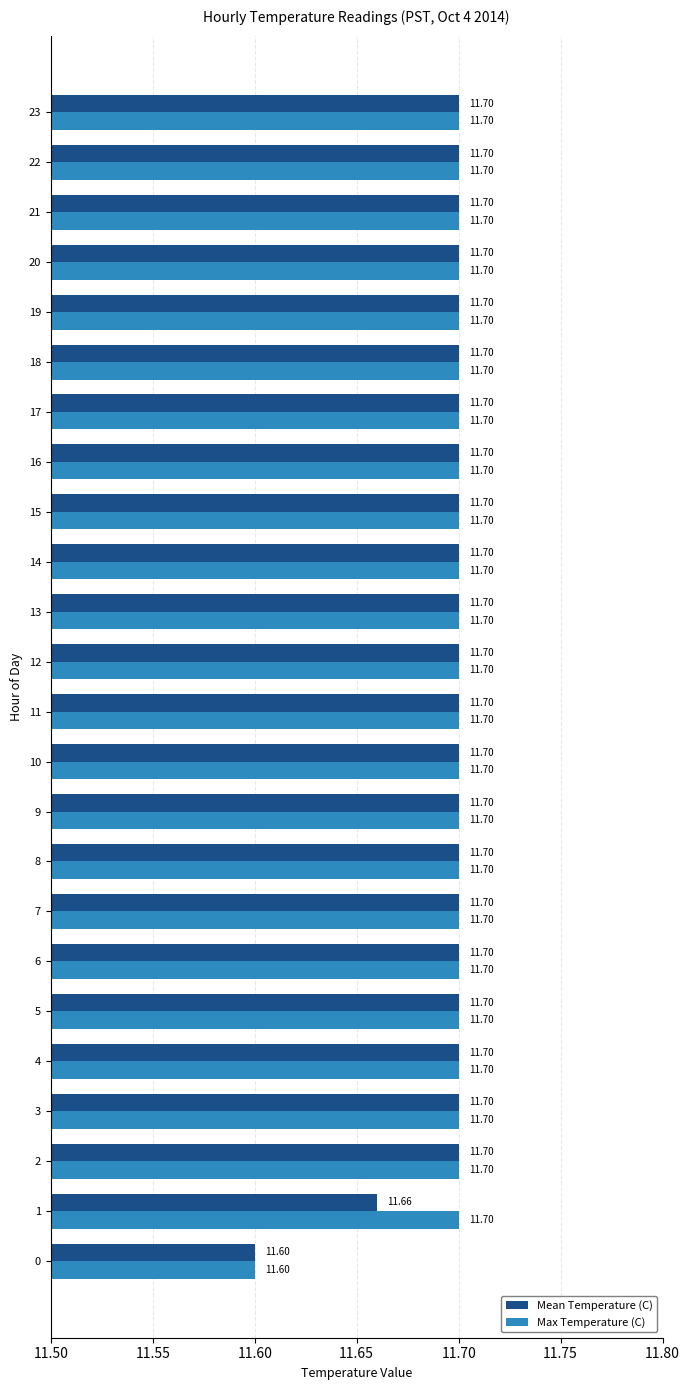

List the series in order of their overall mean, highest first.

Max Temperature (C), Mean Temperature (C)